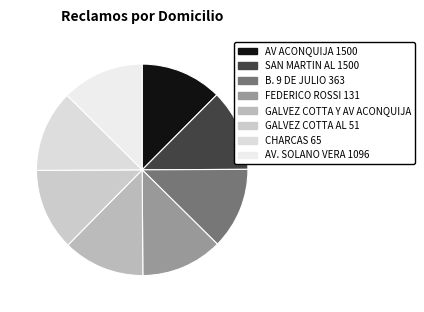

Rank the categories by value from highest to lowest.

AV. SOLANO VERA 1096, CHARCAS 65, GALVEZ COTTA AL 51, GALVEZ COTTA Y AV ACONQUIJA, FEDERICO ROSSI 131, B. 9 DE JULIO 363, SAN MARTIN AL 1500, AV ACONQUIJA 1500